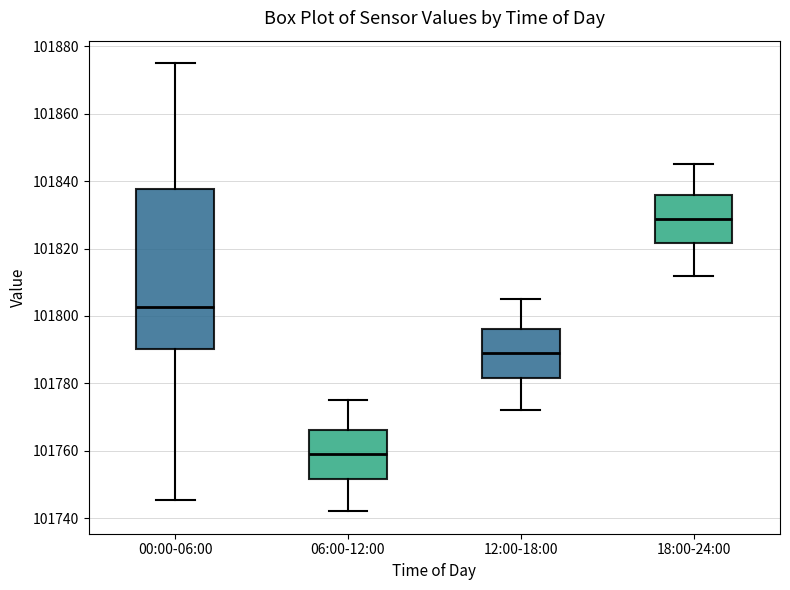

Where does the upper whisker of the box for 06:00-12:00 end on the y-axis? The values are not printed on the chart, so give them approximately, as read against the axis.

101776